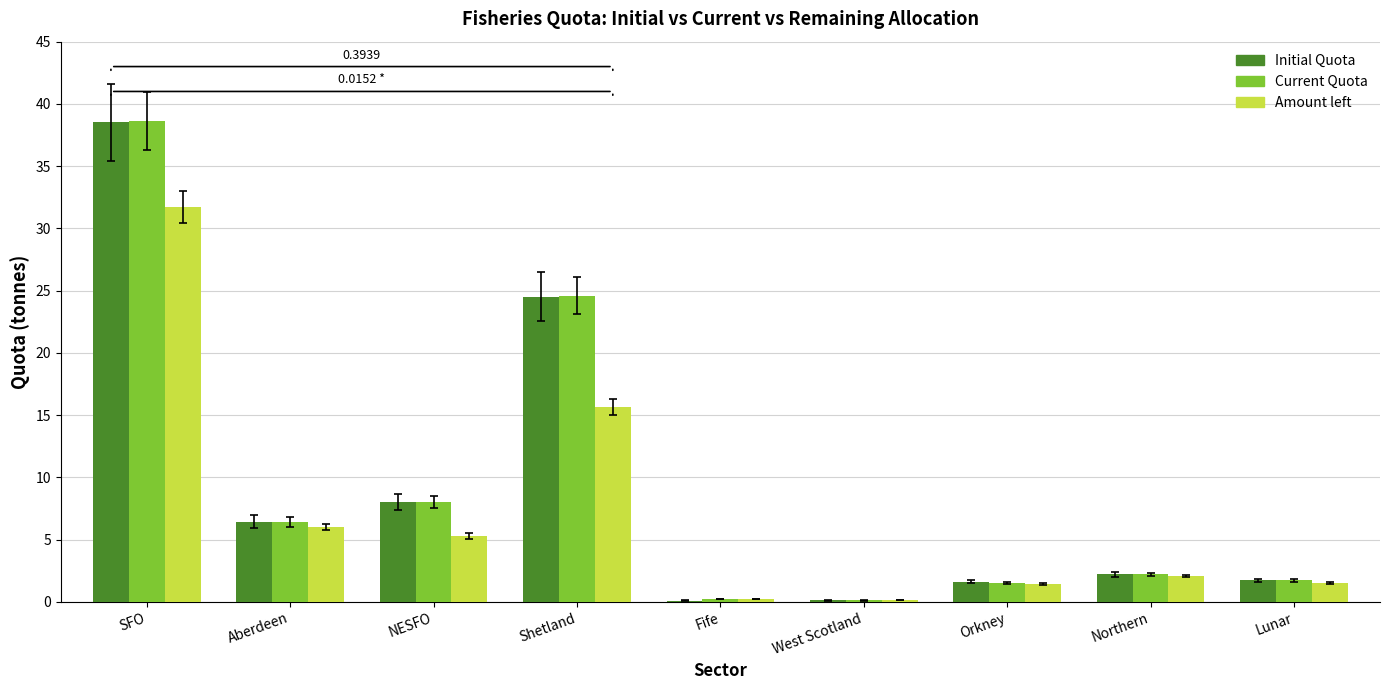

Where does the Current Quota series first go above 2?

SFO